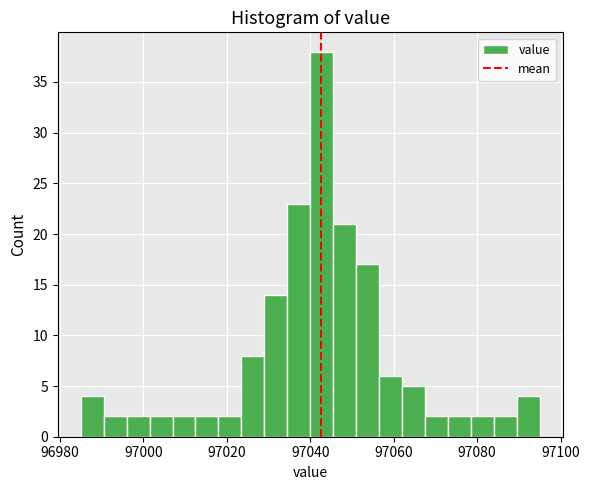

Around what value on the x-axis is the tallest bar? Give the approximate position of its centre, as read against the axis.

97042